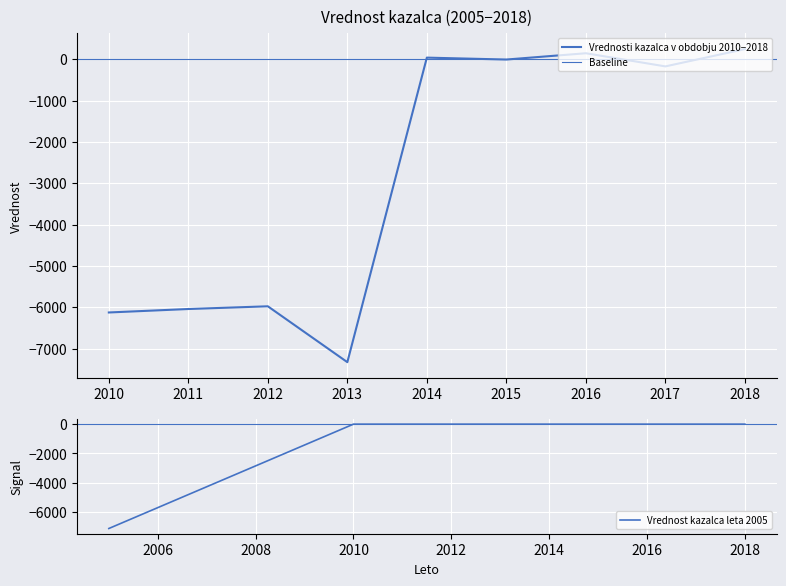

Rank the categories by value from highest to lowest.

2018, 2016, 2014, 2015, 2017, 2012, 2011, 2010, 2013